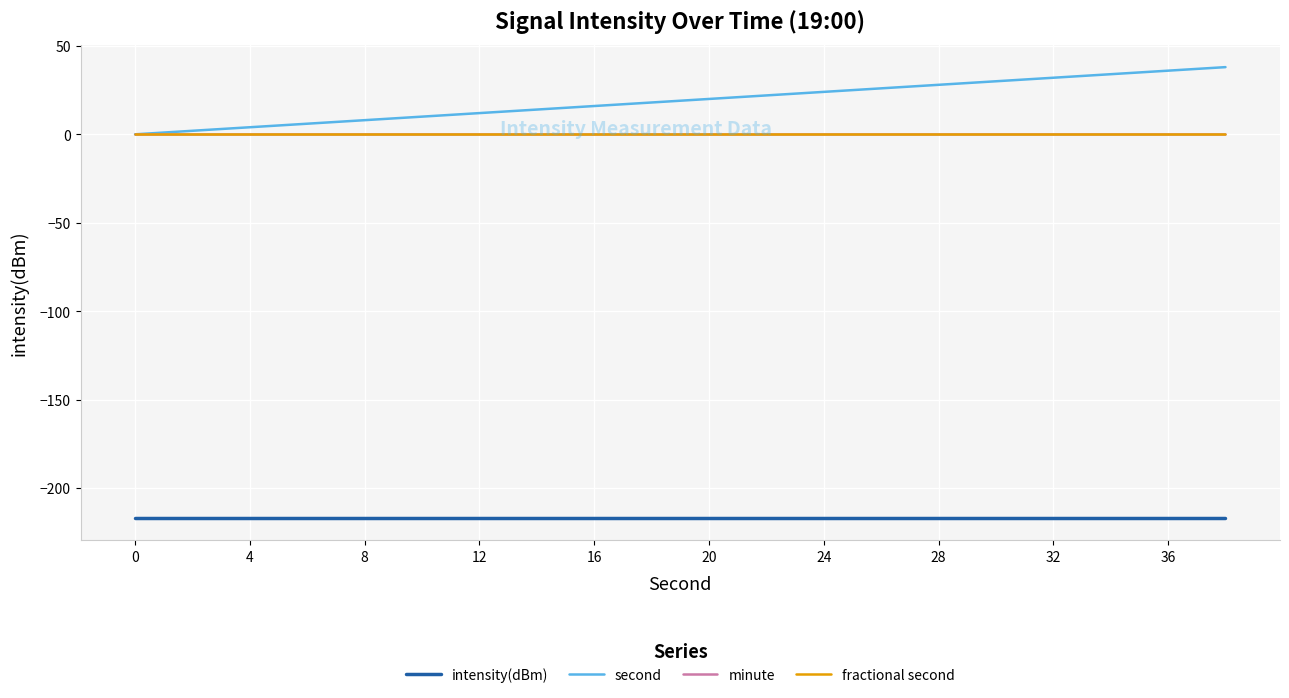

Does the chart have visible grid lines?

Yes